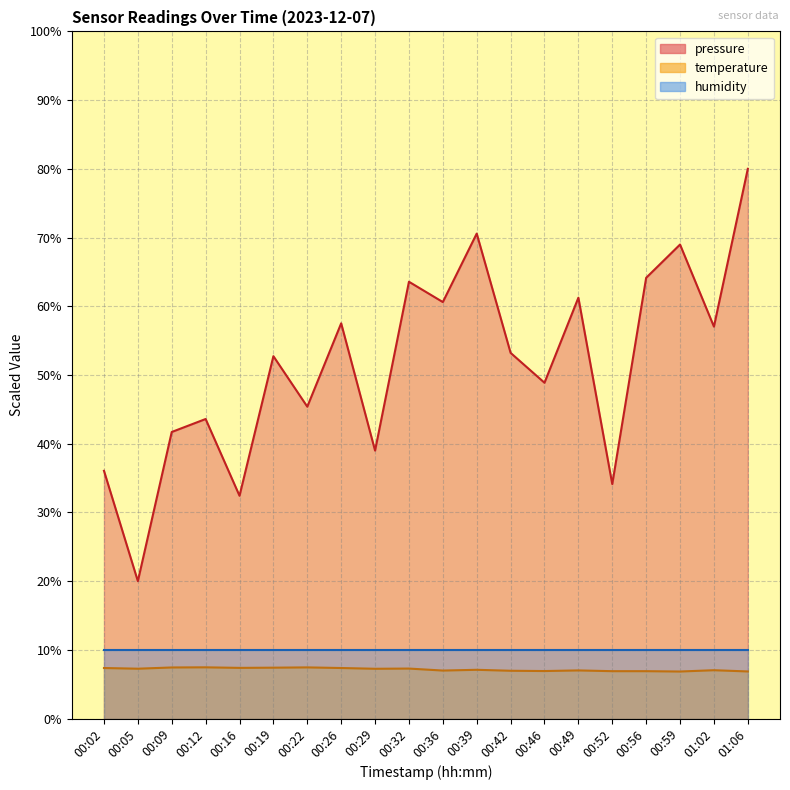

Between 00:19 and 00:09, which is larger?

00:19